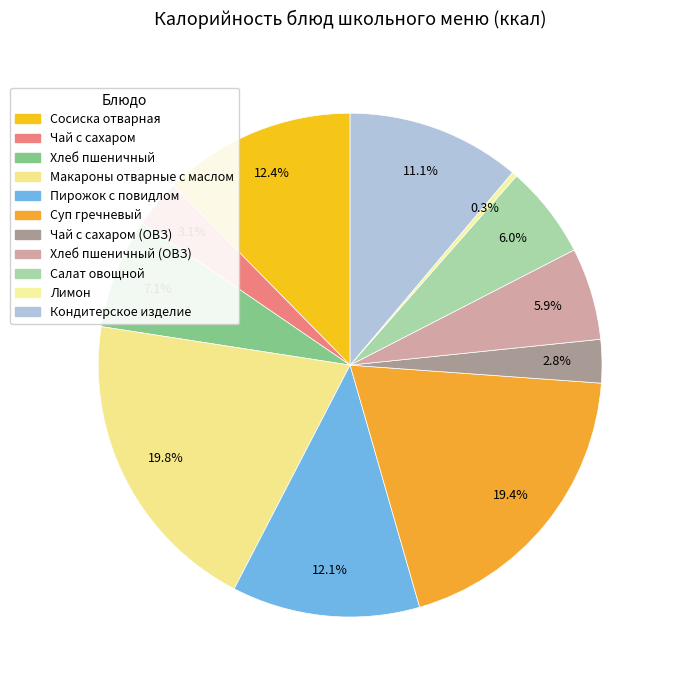

Count the number of slices in the pie.

11